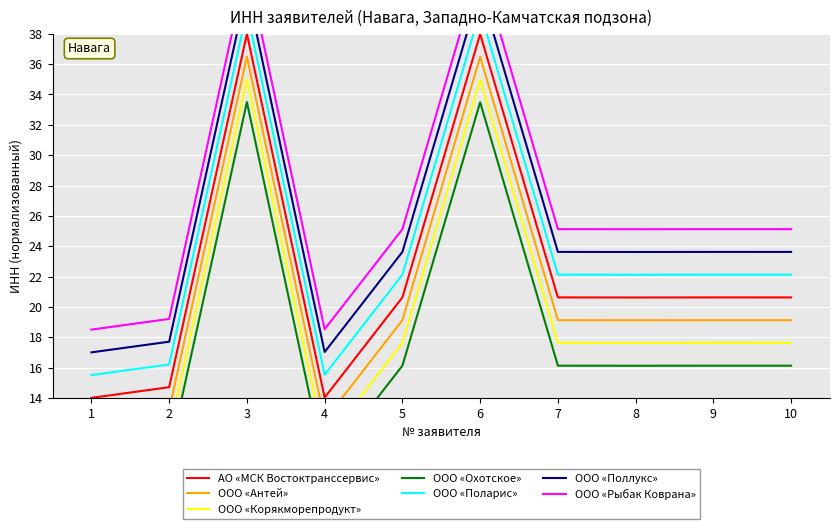

Where does the Навага (Западно-Камчатская) series first go above 19?

3